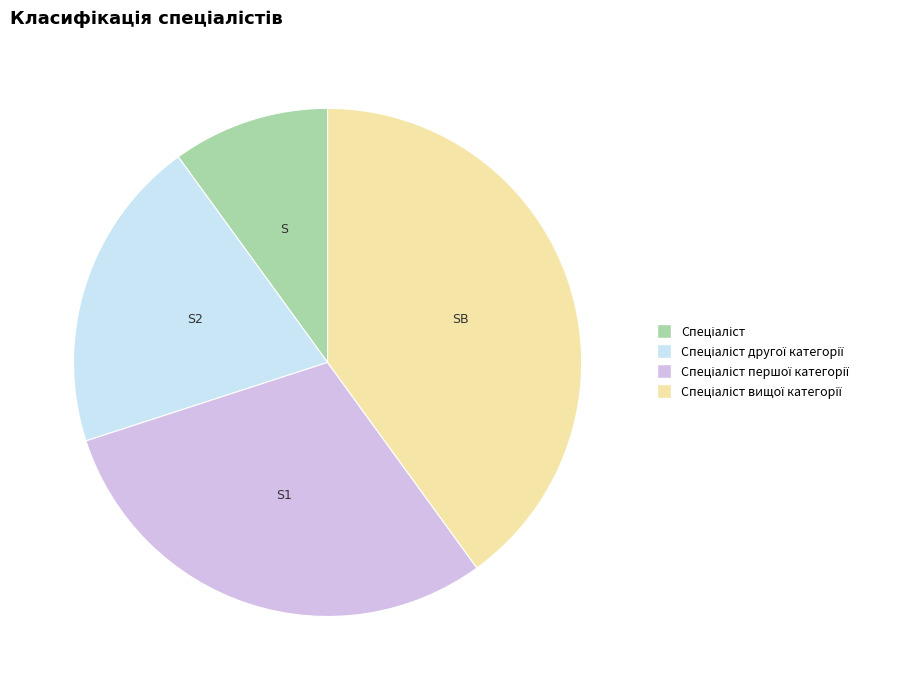

Is there any slice that represents more than half of the pie?

No